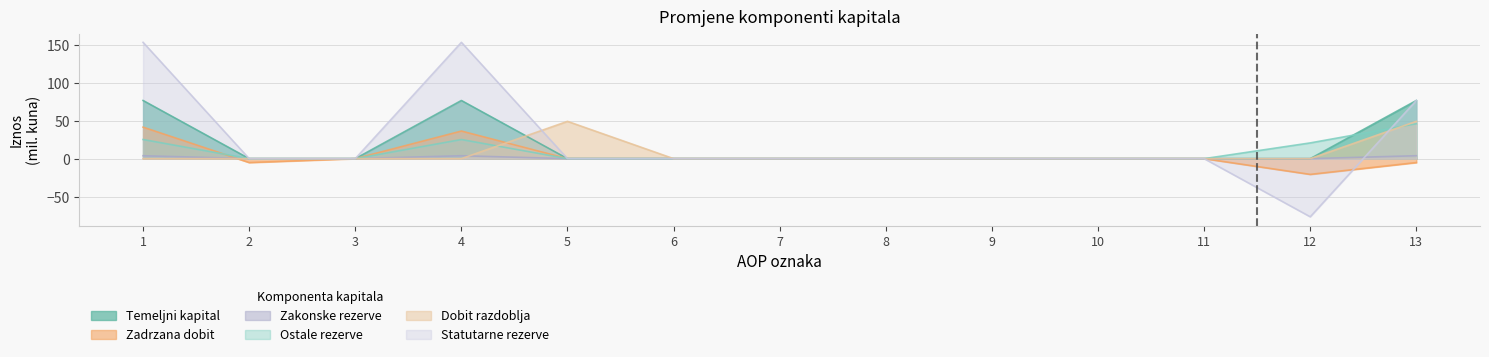

Is the value of Statutarne rezerve at 6 greater than the value of Ostale rezerve at 4?

No